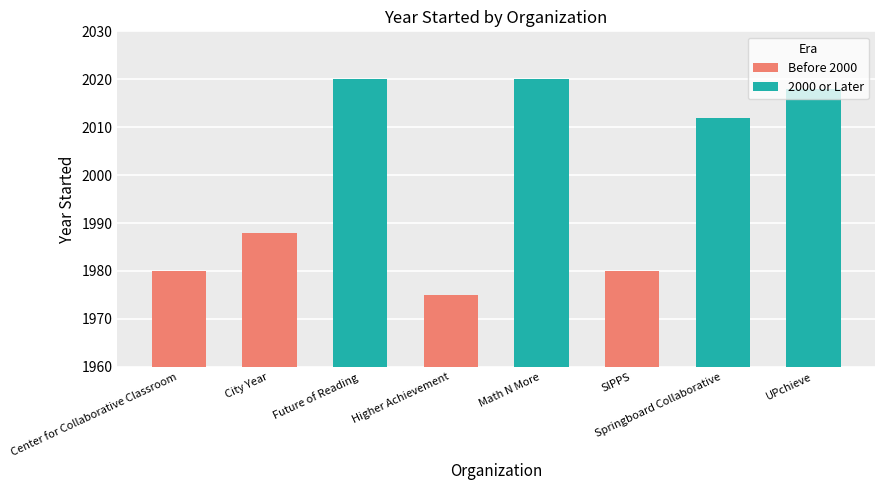

What is the approximate value at SIPPS, to the nearest 10?

1980